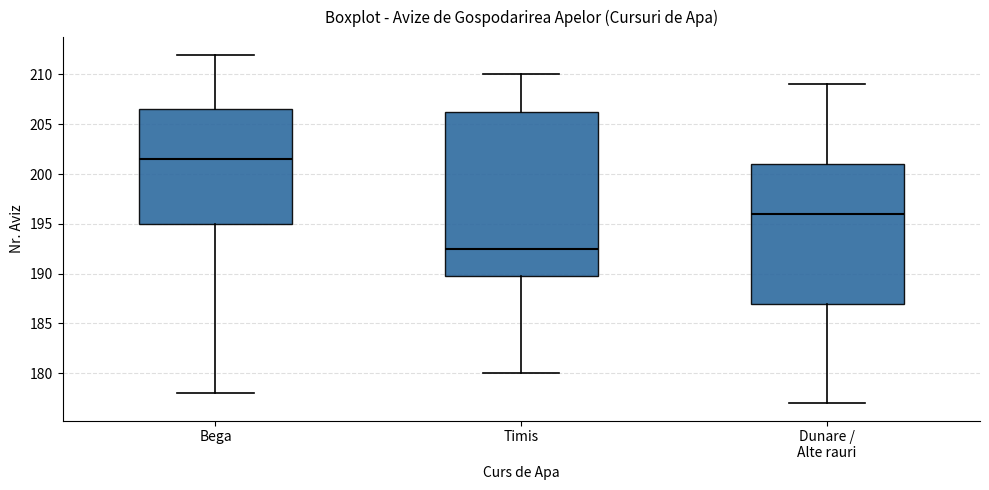

Comparing the boxes themselves (not the whiskers), which one is the tallest?

Timis